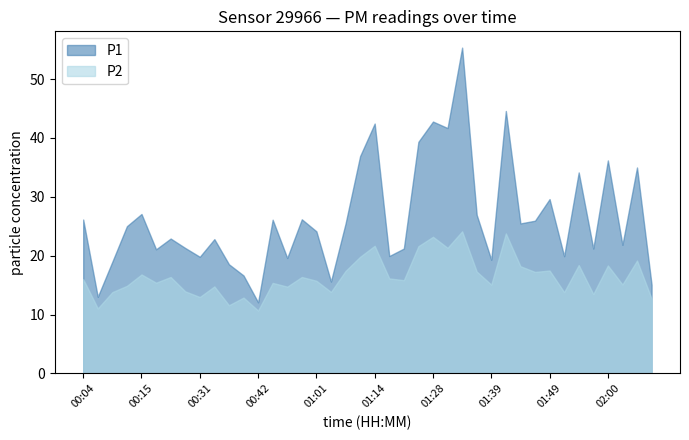

What is the value of the P2 point at the 16th from the left?

16.4